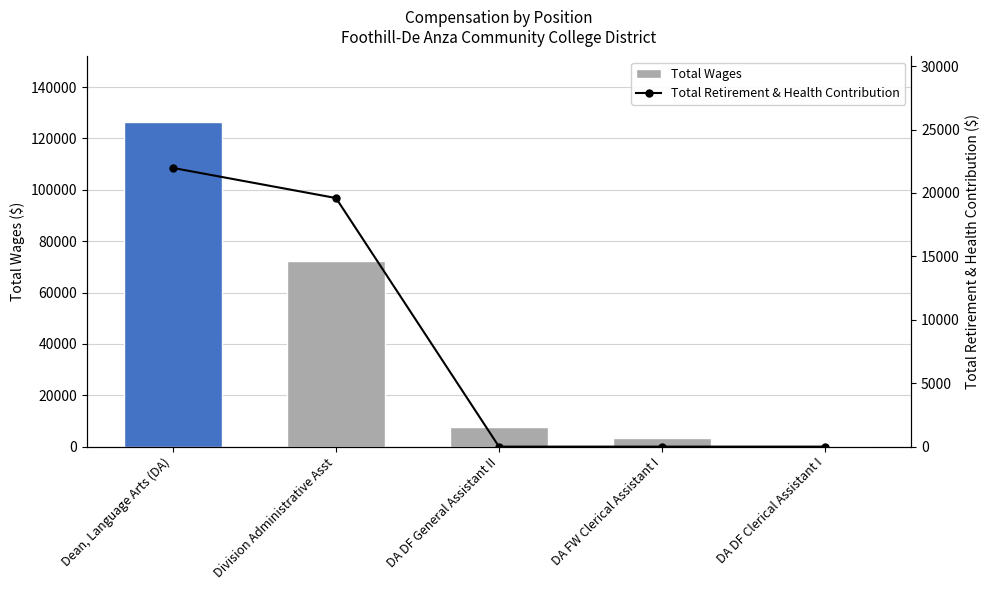

What is the average value of the Total Wages series?

42117